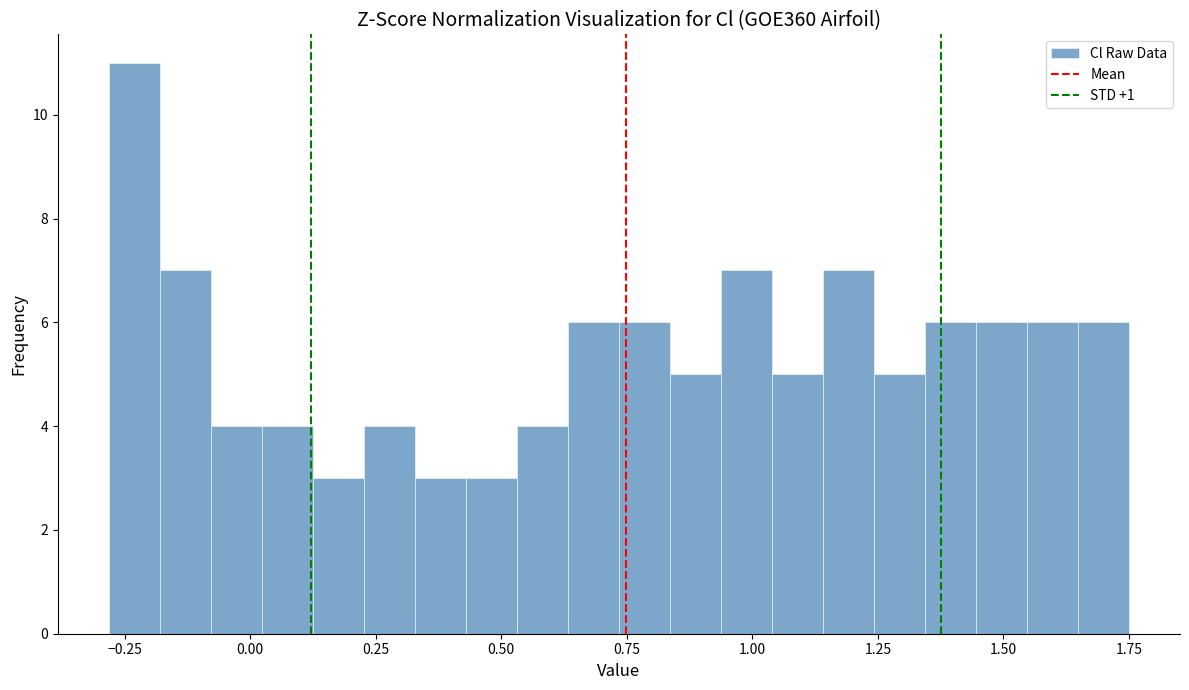

Around what value on the x-axis is the tallest bar? Give the approximate position of its centre, as read against the axis.

-0.25